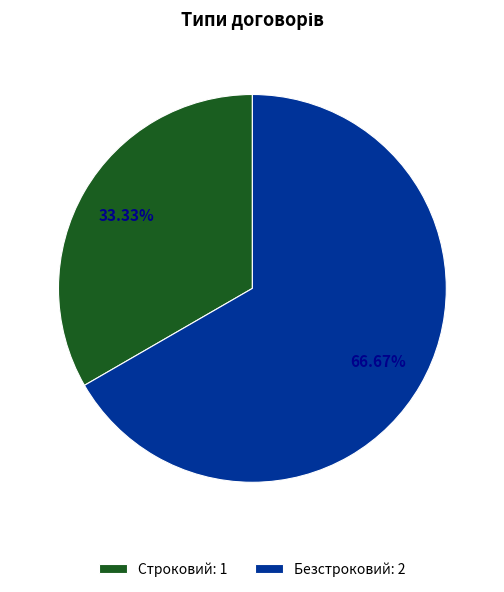

What is the smallest slice in the pie chart?

Строковий